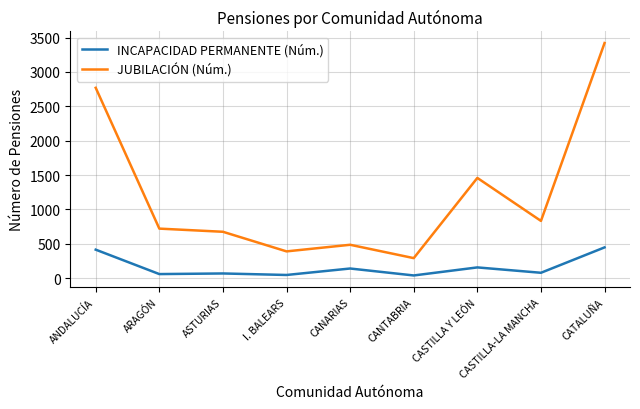

True or false: INCAPACIDAD PERMANENTE (Núm.) and JUBILACIÓN (Núm.) intersect in this chart.

False